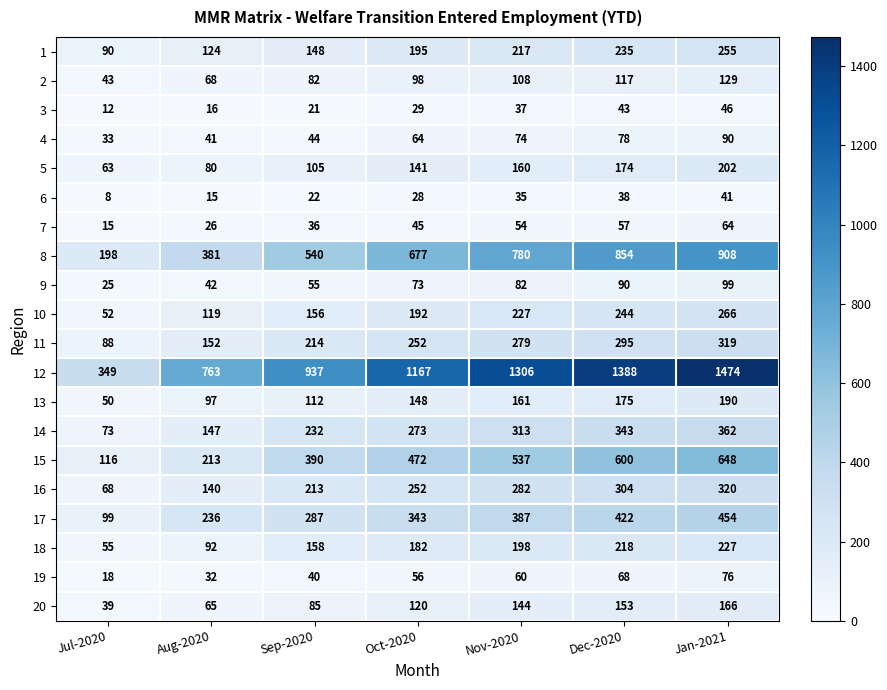

What is the maximum value shown in the chart?

1474